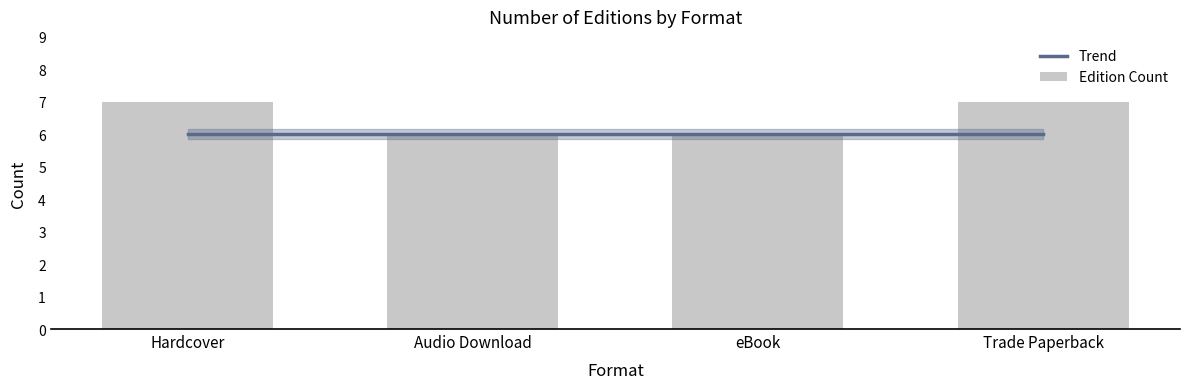

Reading right to left, list all the values displayed in this chart.

Trend: Trade Paperback=6	eBook=6	Audio Download=6	Hardcover=6
Edition Count: Trade Paperback=7	eBook=6	Audio Download=6	Hardcover=7